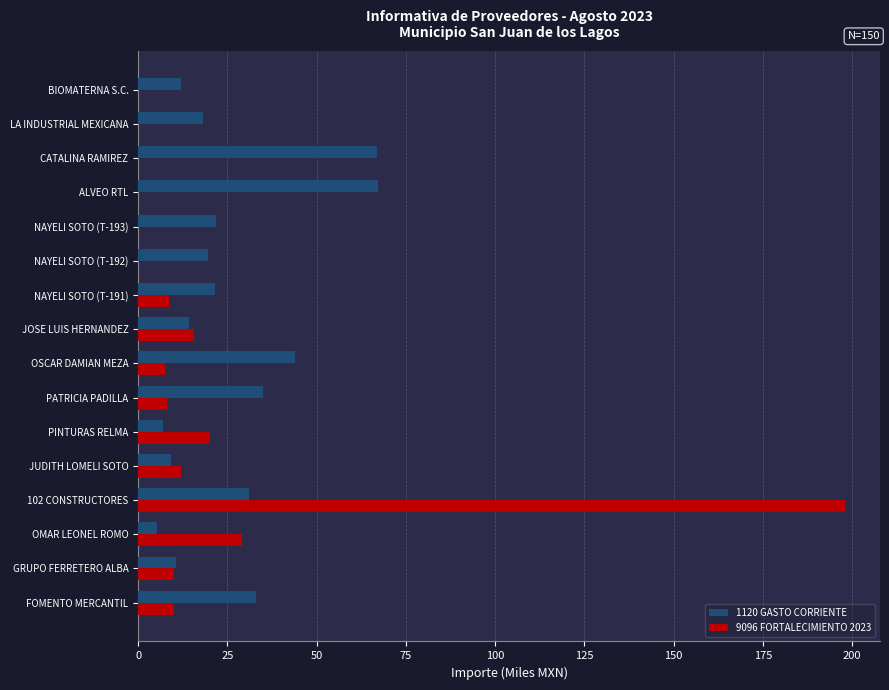

The 9096 FORTALECIMIENTO 2023 series shows 67.0 at NAYELI SOTO (T-193). True or false?

False